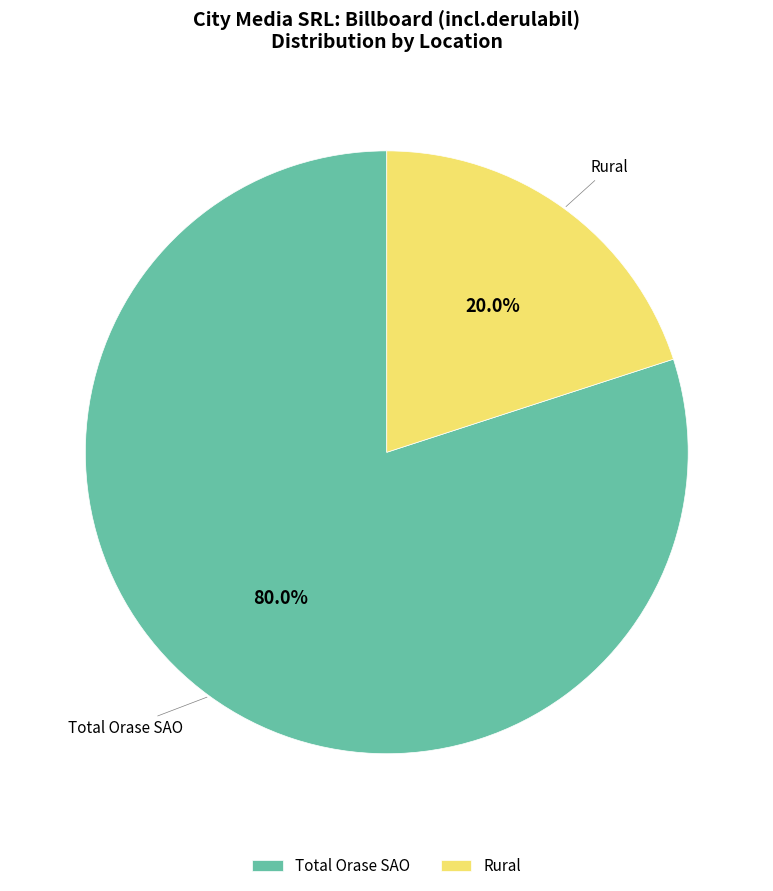

How many segments does this pie chart have?

2